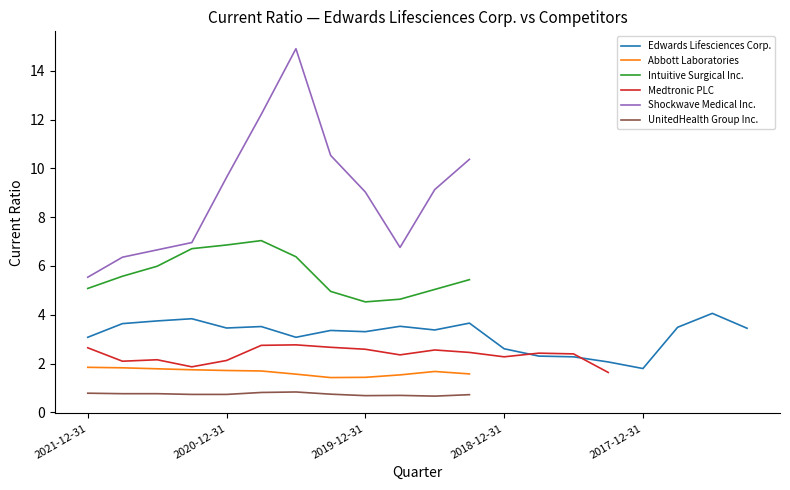

How many interior local valleys does the Intuitive Surgical Inc. series have?

1